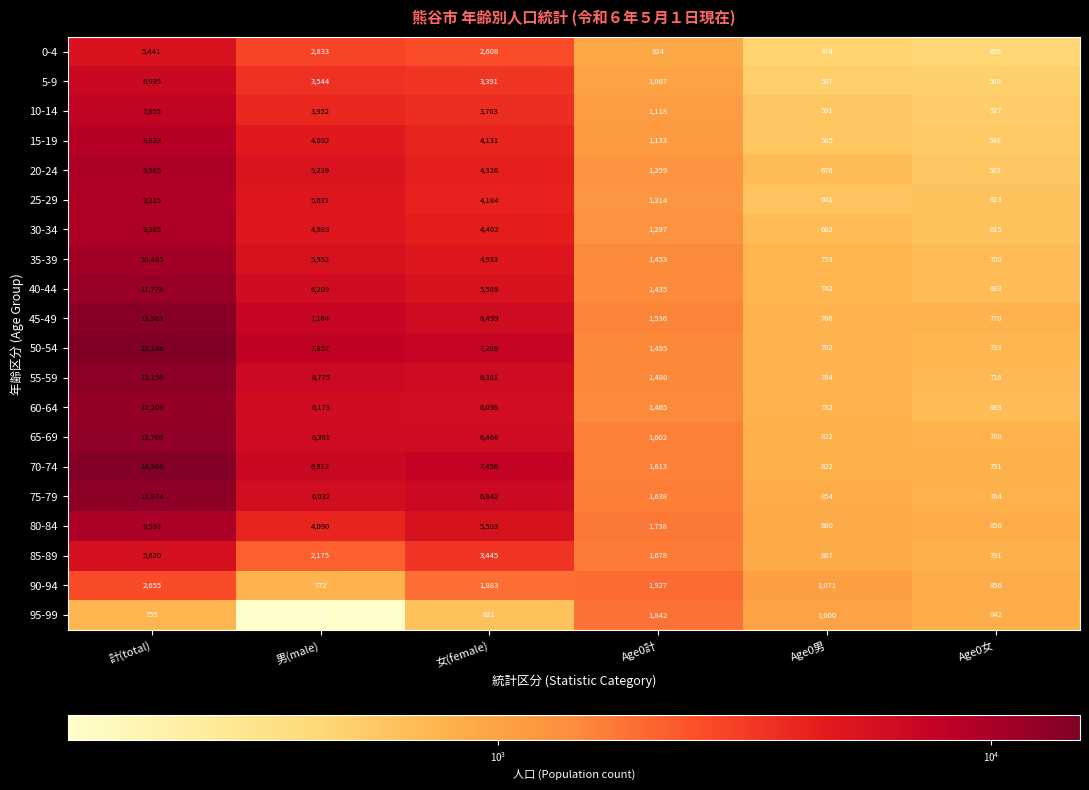

What is the difference between the maximum and second lowest values in the 5-9 series?

6428